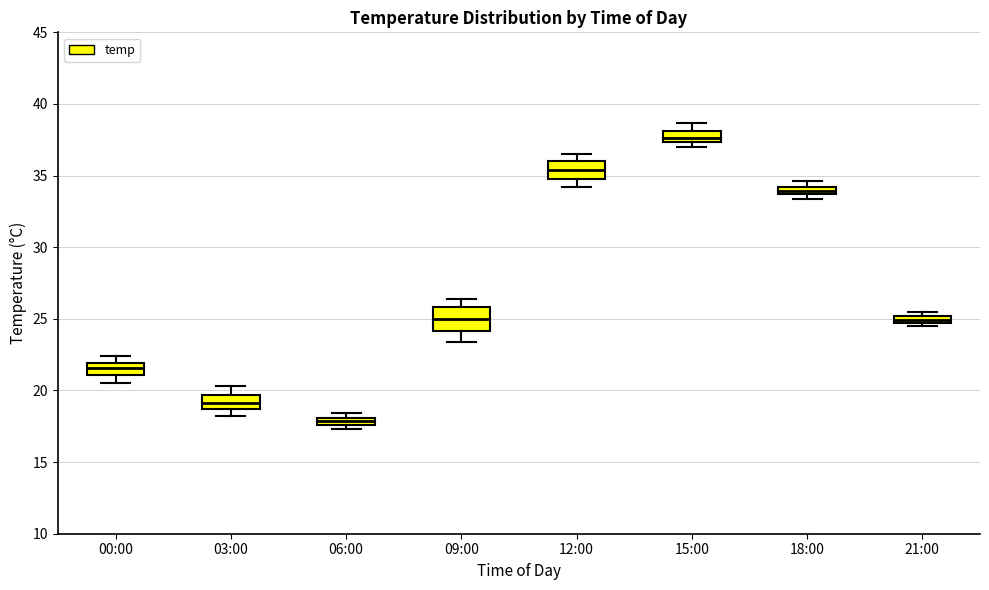

Where is the lower edge of the box for 18:00 on the y-axis? The values are not printed on the chart, so give them approximately, as read against the axis.

33.5